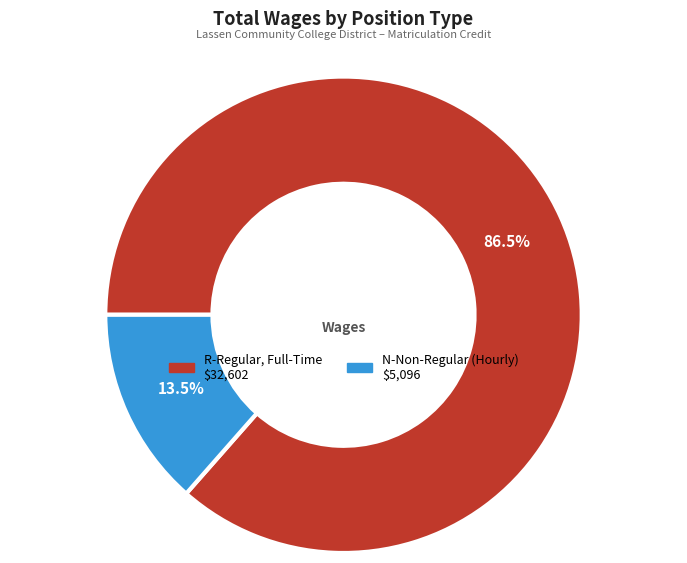

Rank the categories by value from lowest to highest.

N-Non-Regular (Hourly), R-Regular, Full-Time